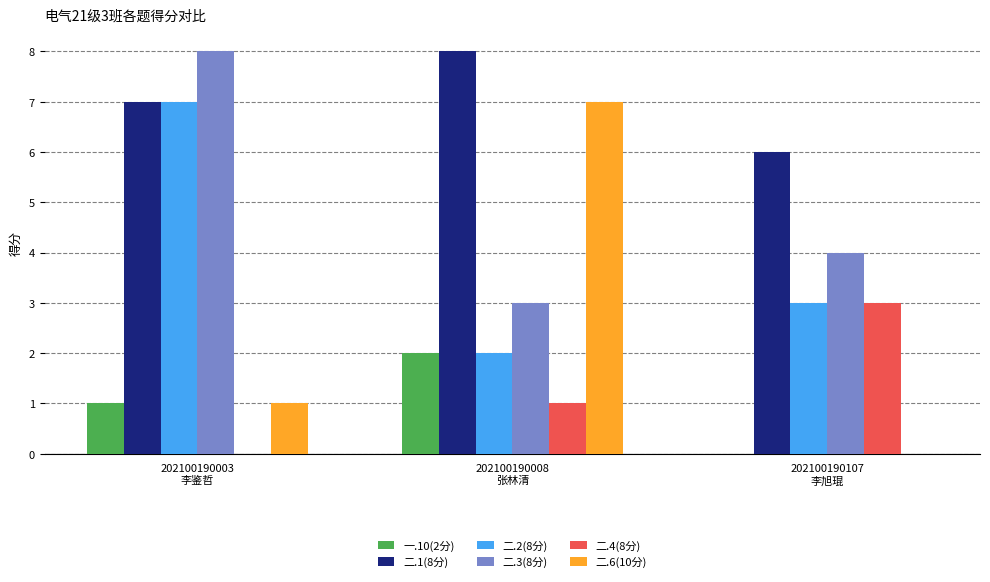

Which series has the largest total across all categories?

二.1(8分)